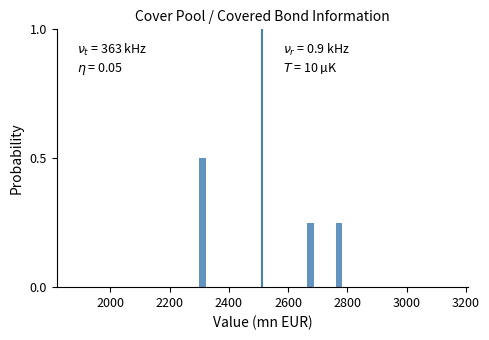

Read against the x-axis, roughly where is the centre of the tallest bar?

2320